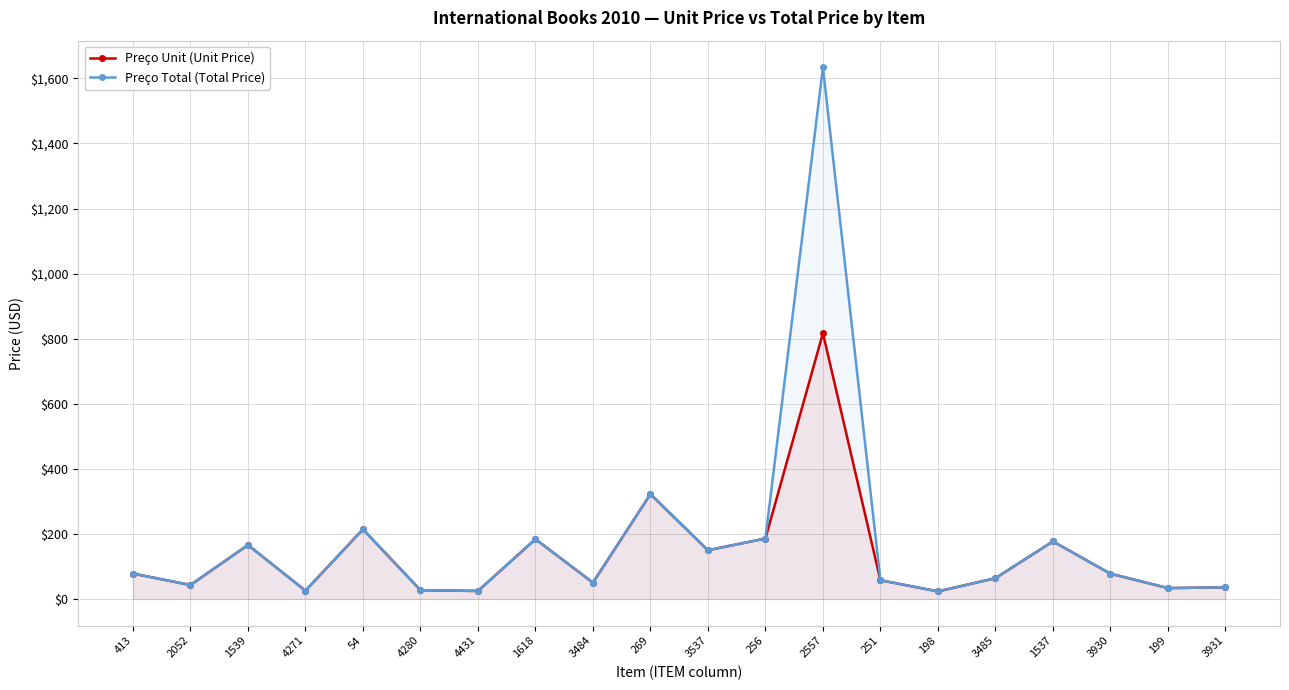

What is the difference between the second highest and minimum values in the Preço Unit (Unit Price) series?

299.0